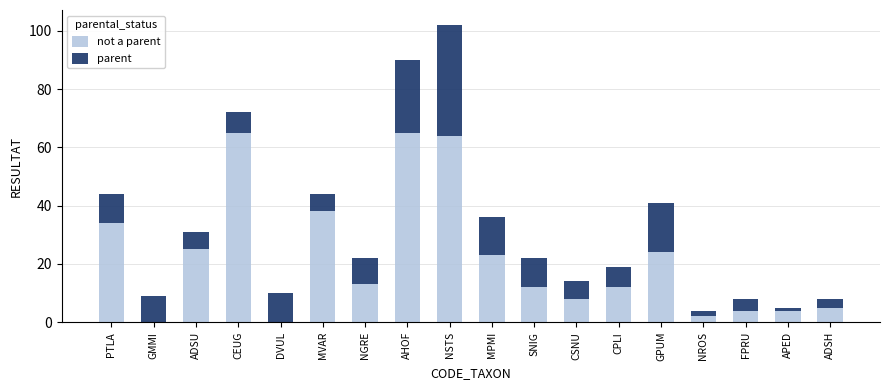

At which category is the sum across all series the highest?

NSTS